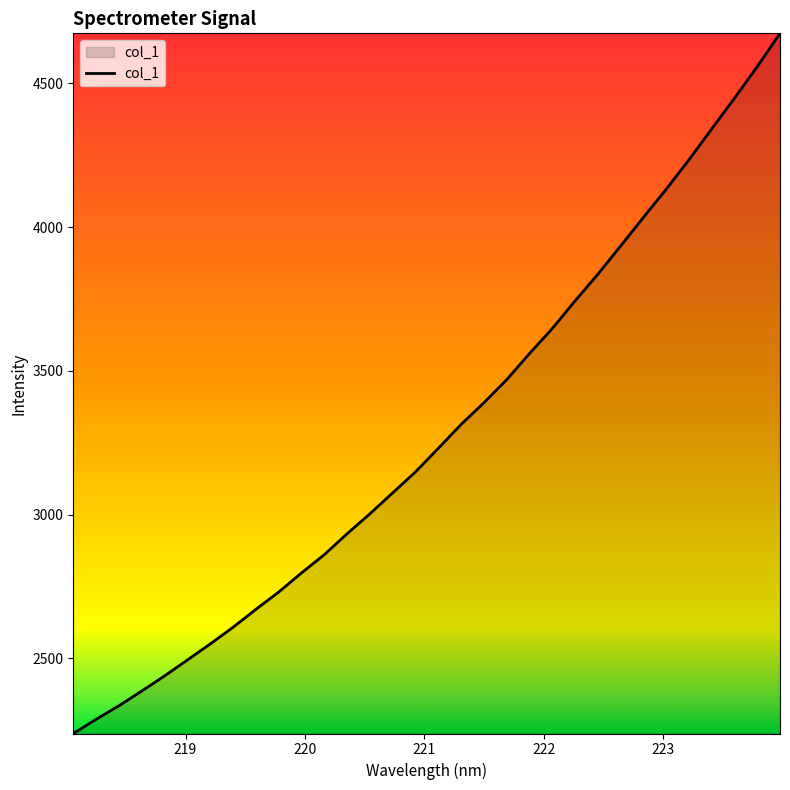

What is the difference between the maximum and minimum values?

2435.3